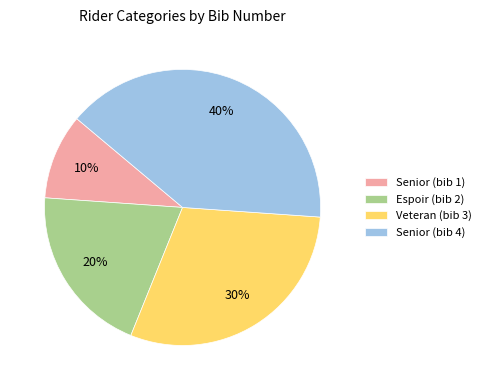

Which category has the smallest portion of the pie?

Senior (bib 1)